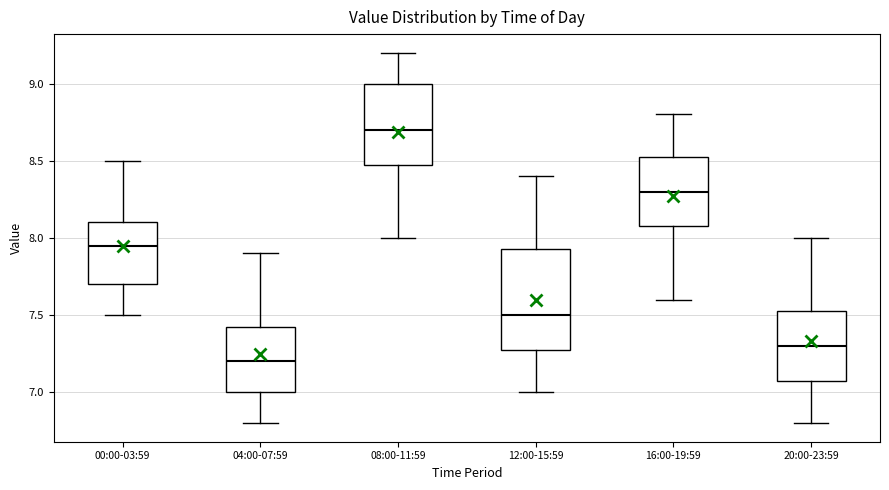

Which box has the highest median line?

08:00-11:59